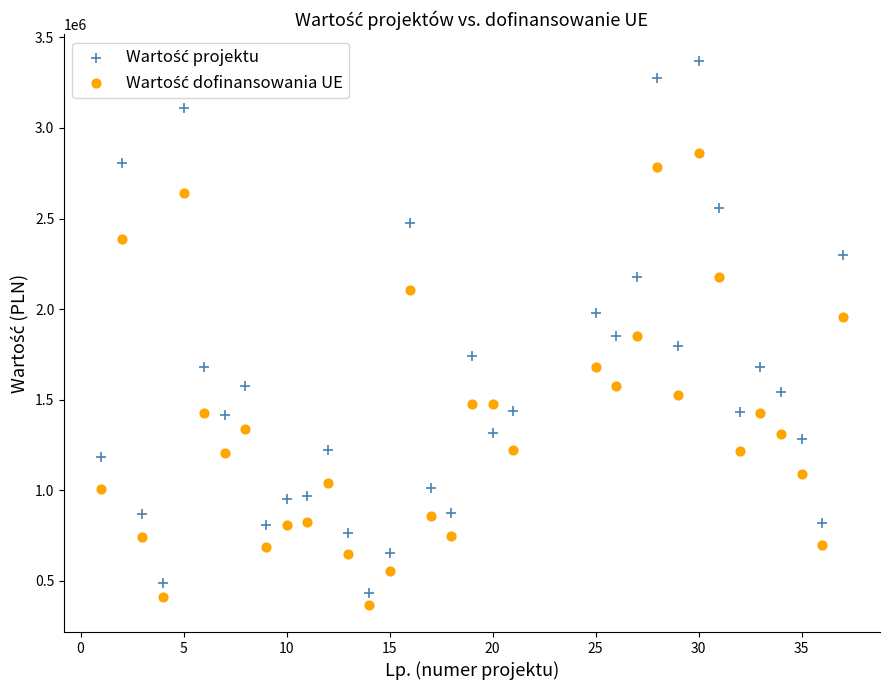

Across all data points, what is the range of X values (max minus min)?

36.0